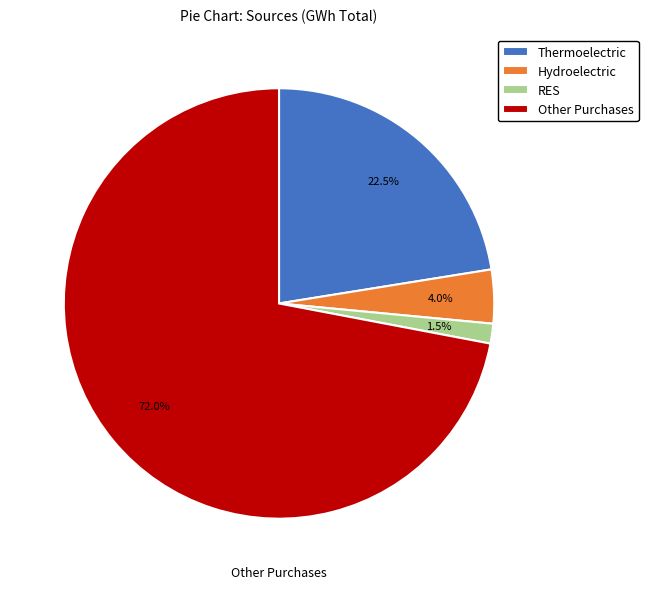

Which category has the smallest portion of the pie?

RES